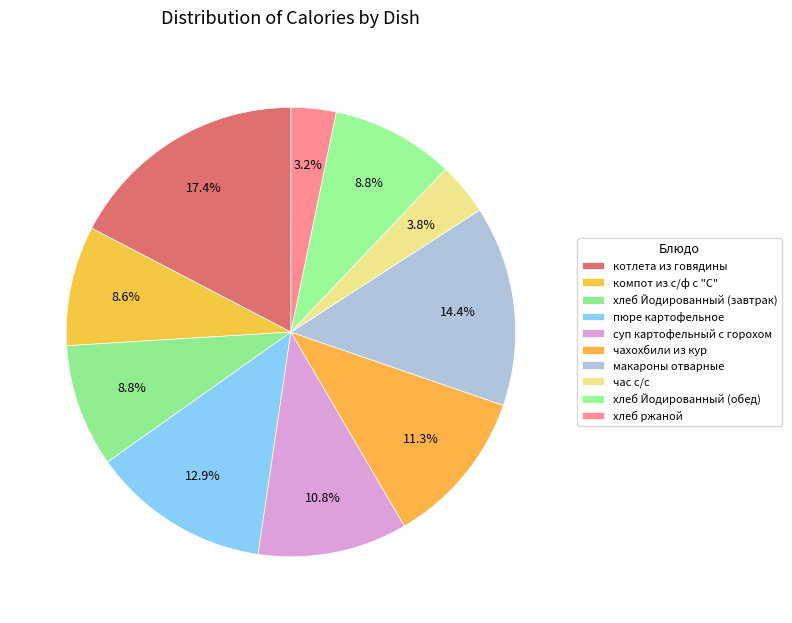

Is there a majority slice in this chart?

No